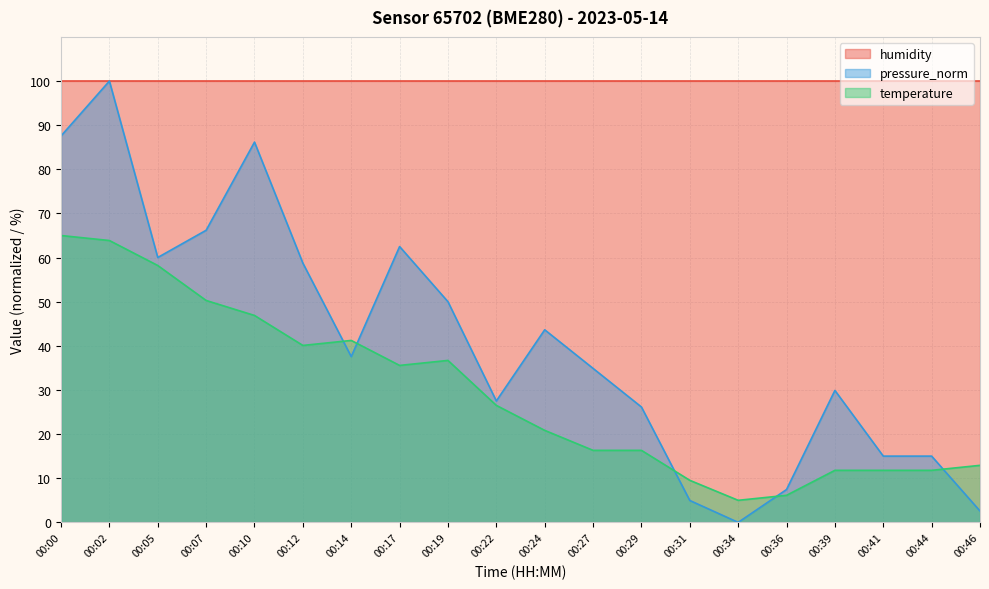

True or false: temperature and pressure_norm intersect in this chart.

True